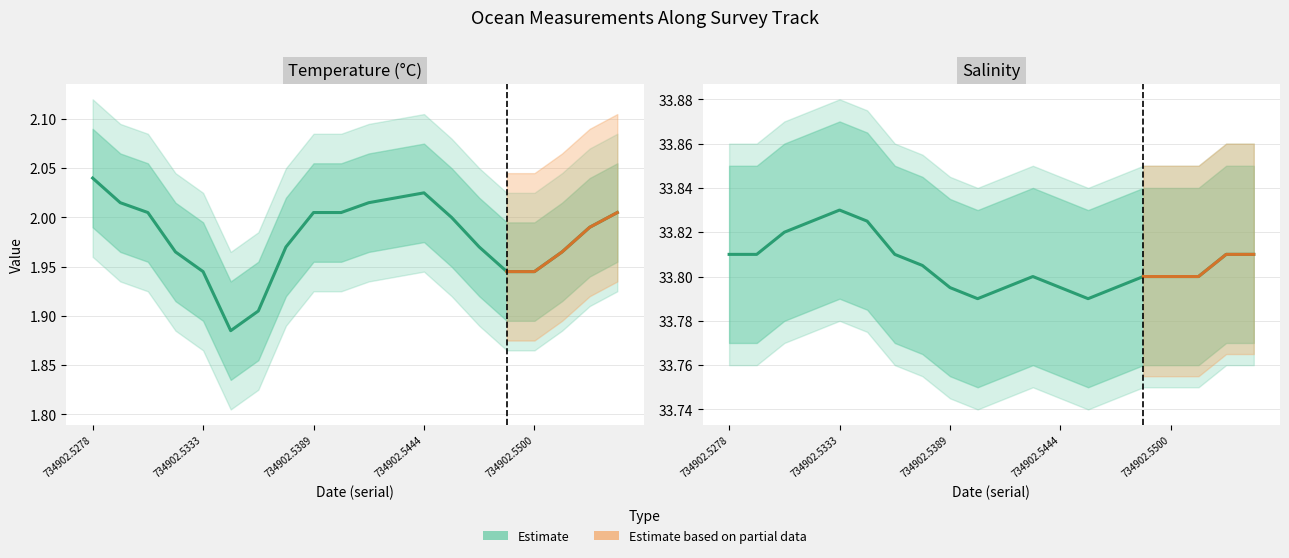

Between 734902.5528 and 734902.5306, which is larger?

734902.5306